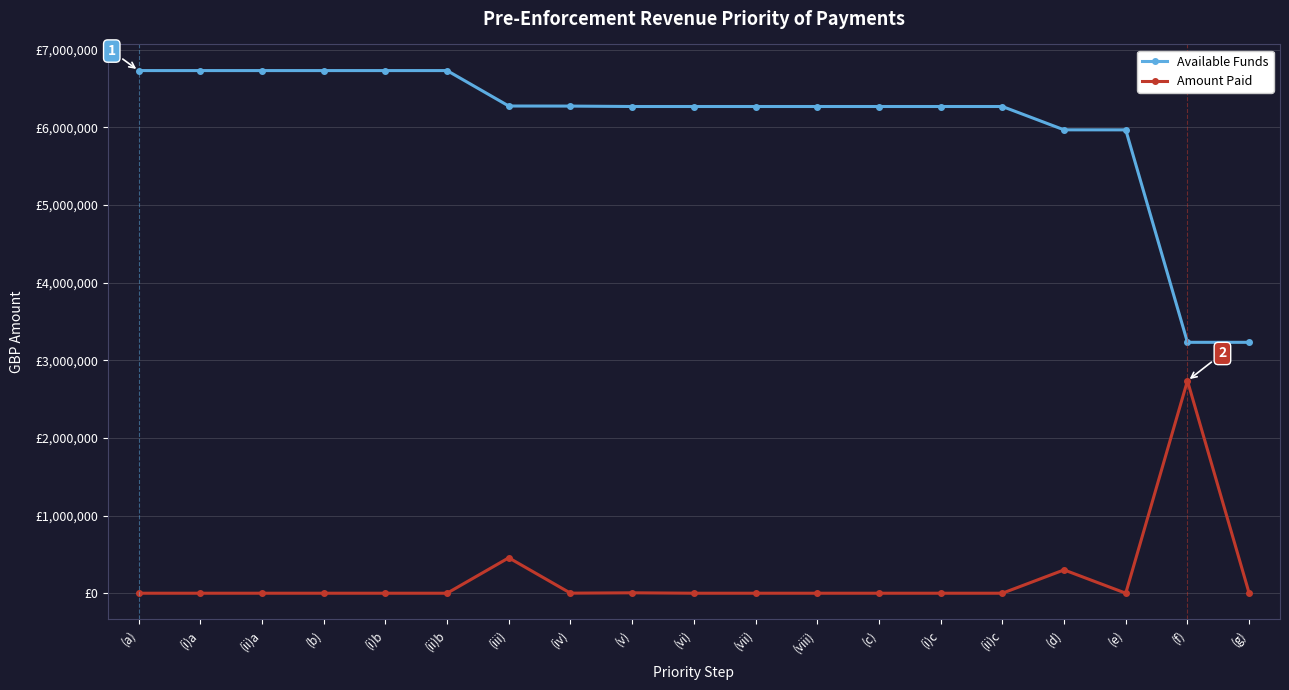

What are all the series names shown in the legend?

Available Funds, Amount Paid